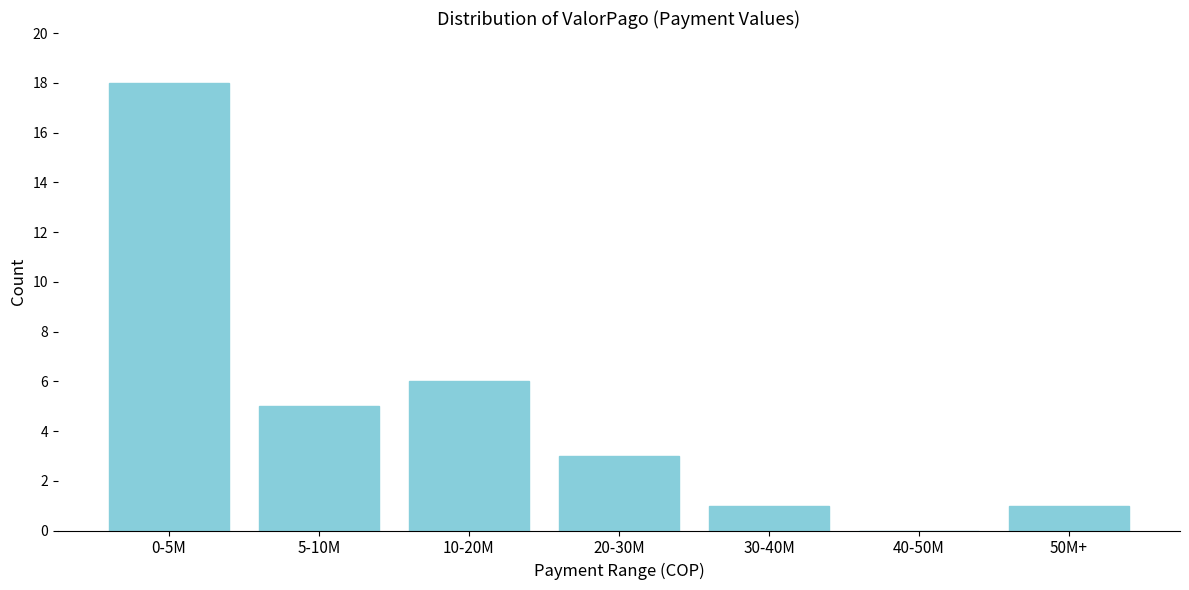

Reading left to right, list all the values displayed in this chart.

0-5M=18	5-10M=5	10-20M=6	20-30M=3	30-40M=1	40-50M=0	50M+=1